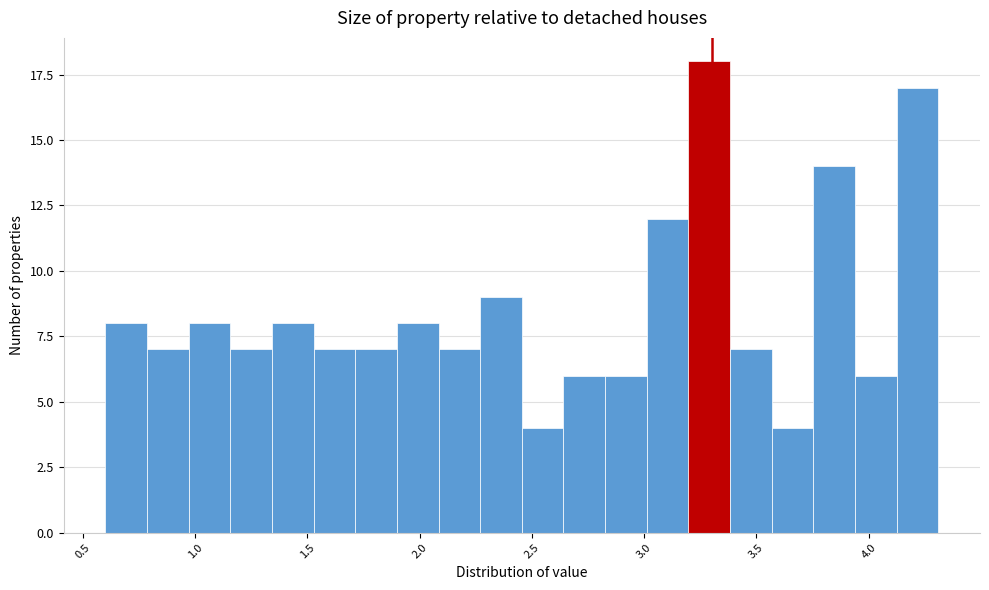

Read against the x-axis, roughly where is the centre of the tallest bar?

3.30